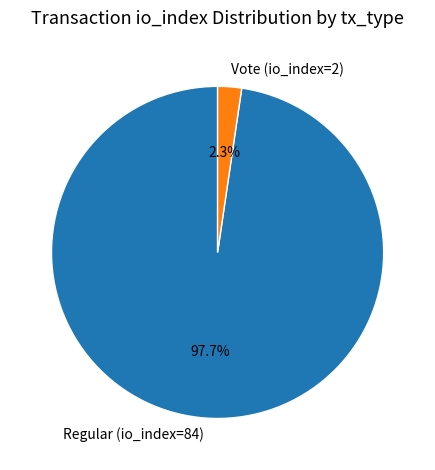

To the nearest percent, what percentage of the pie is Vote (io_index=2)?

2%